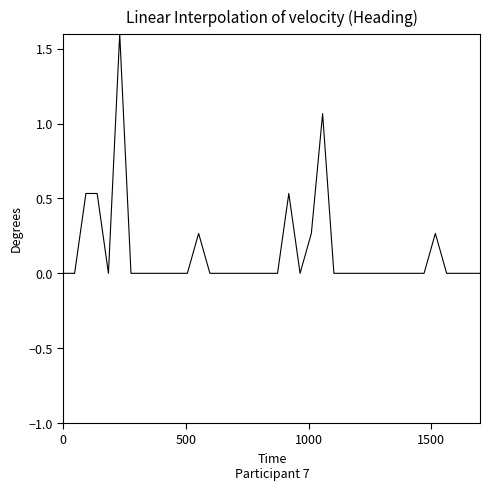

What is the difference between the maximum and minimum values?

1.6